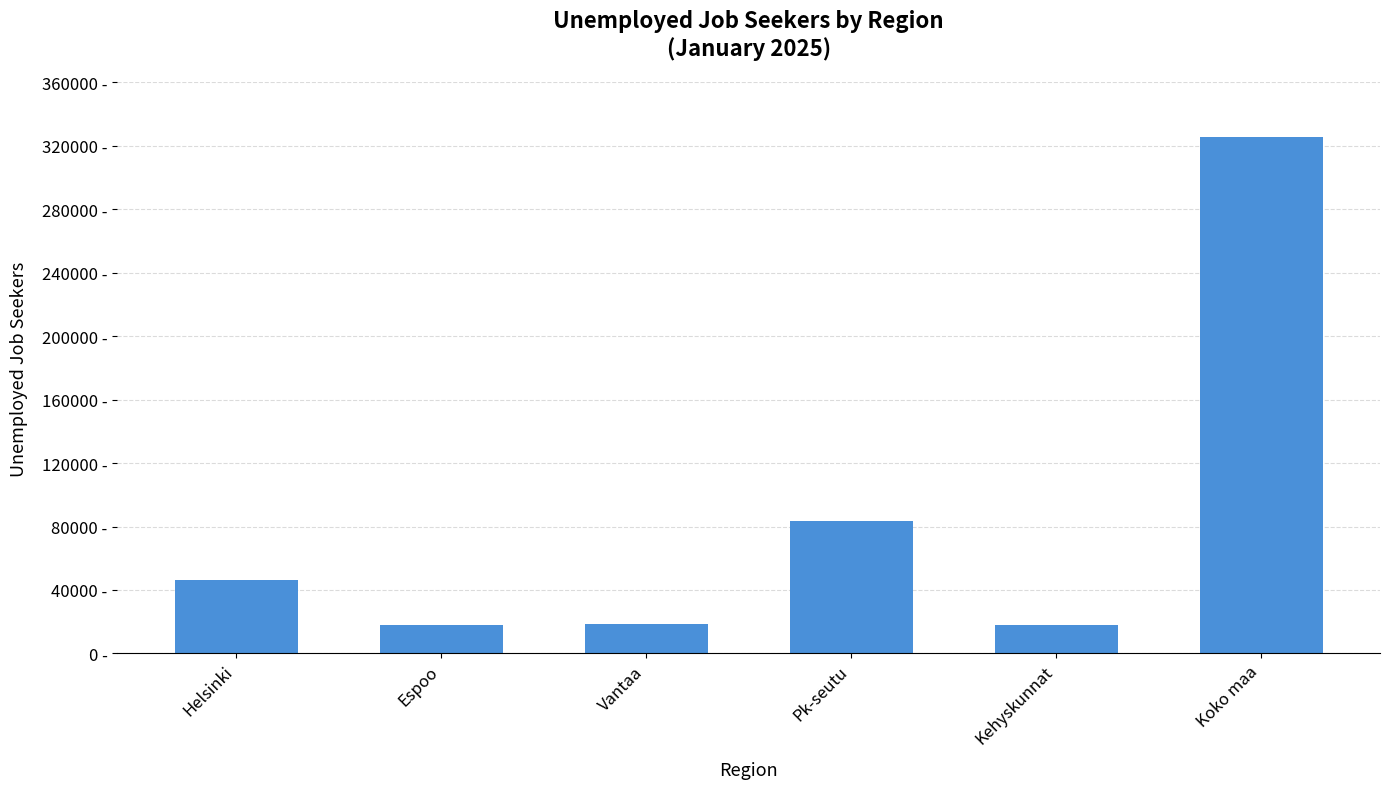

Rank the categories by value from lowest to highest.

Kehyskunnat, Espoo, Vantaa, Helsinki, Pk-seutu, Koko maa